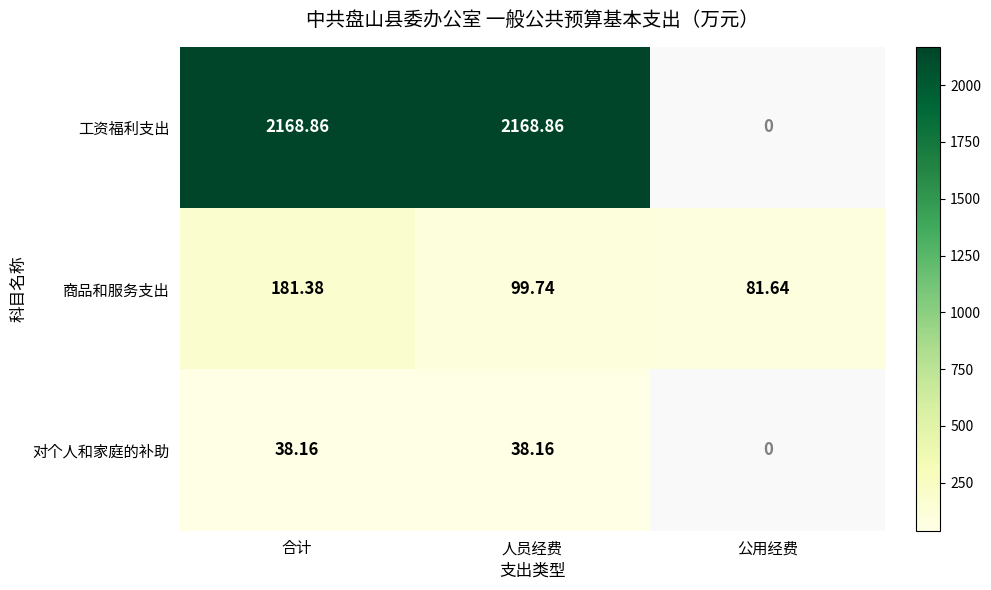

Rank the series at 人员经费 from lowest to highest value.

对个人和家庭的补助, 商品和服务支出, 工资福利支出